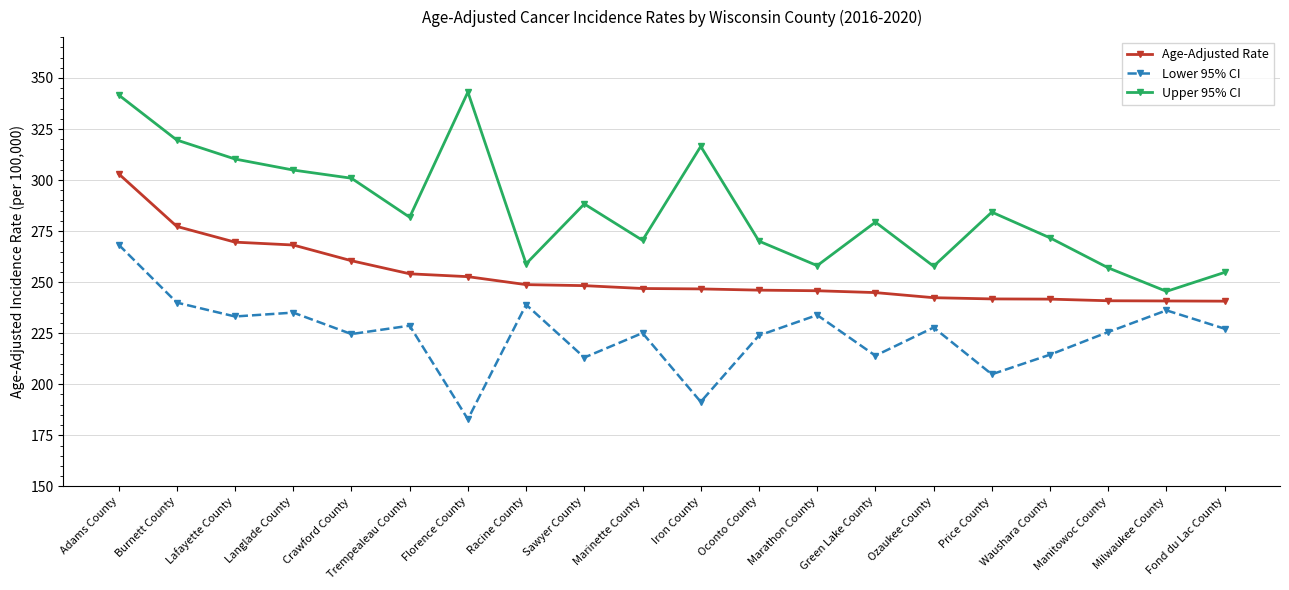

In Upper 95% CI, how many points are lower than both neighbors (excluding endpoints)?

6